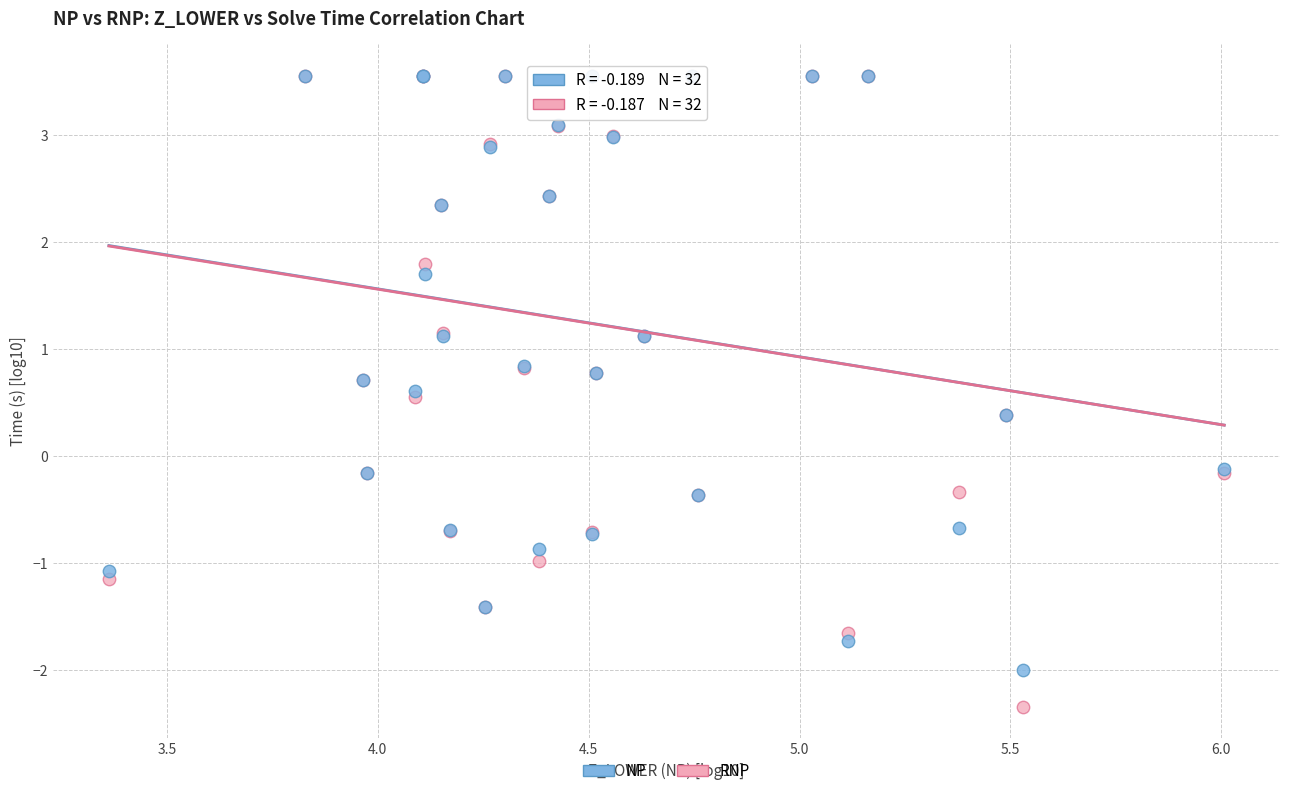

Which series has the largest Y range (max minus min)?

RNP